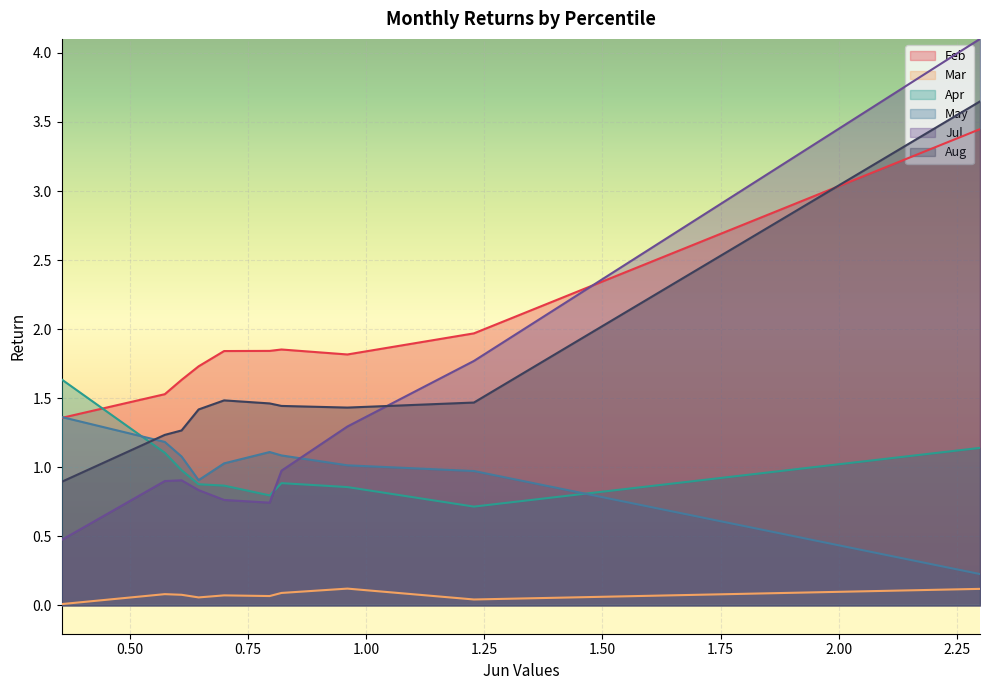

Which series changed the most between pct65 and pct75?

May